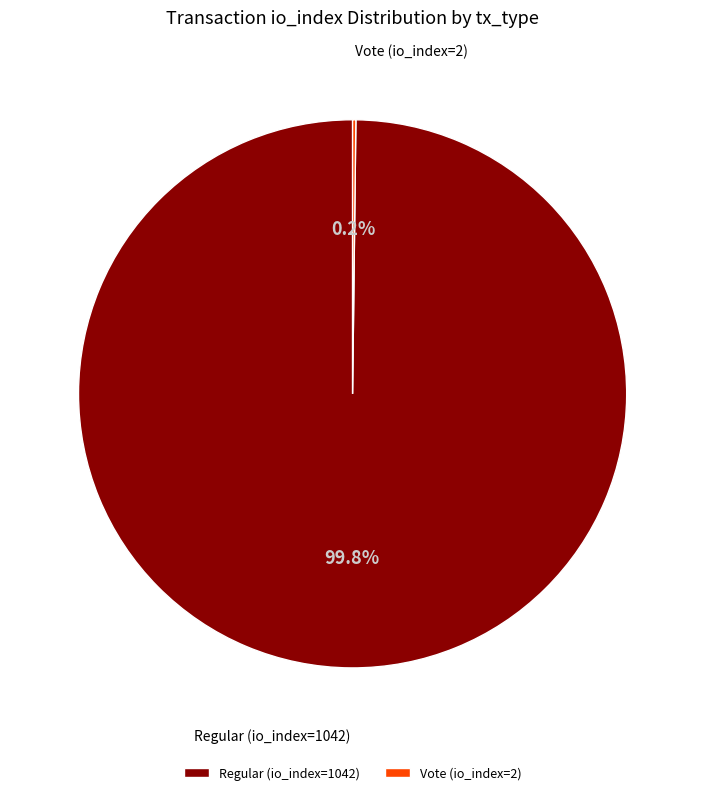

What is the largest slice in the pie chart?

Regular (io_index=1042)